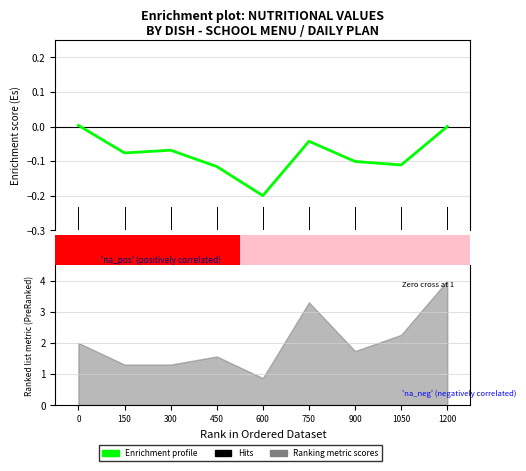

How many bars are there in total?

9